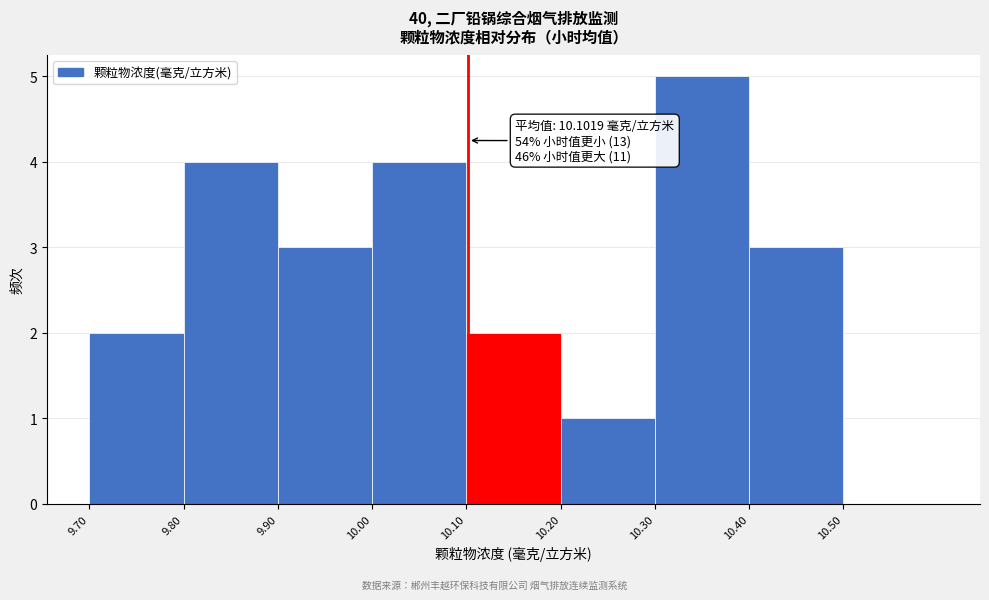

Which range on the x-axis has the tallest bar?

10.3 to 10.4